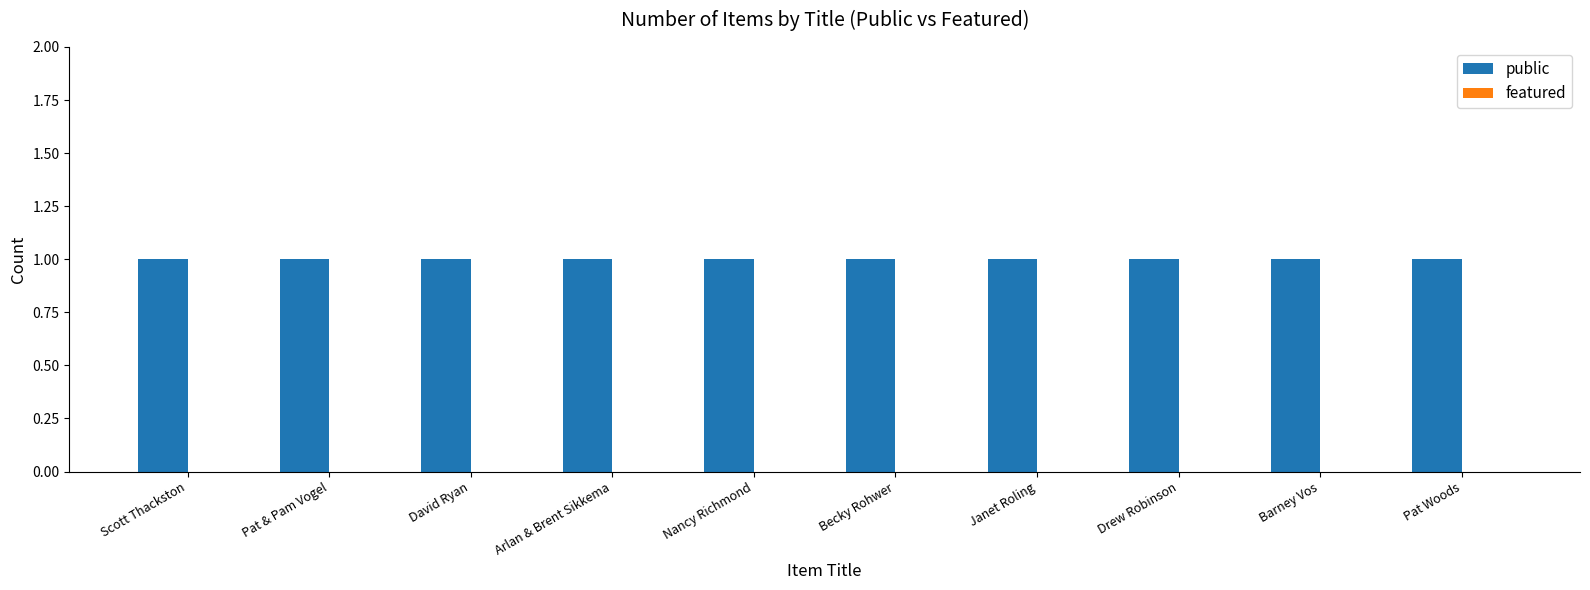

What is the sum of the public values at Barney Vos and Drew Robinson?

2